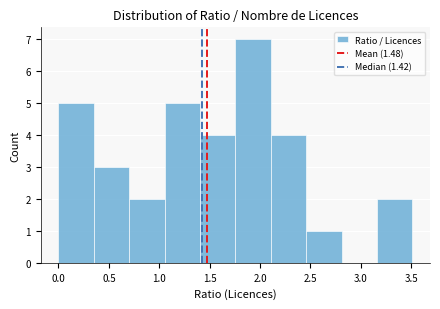

Which range on the x-axis has the tallest bar?

1.75 to 2.10